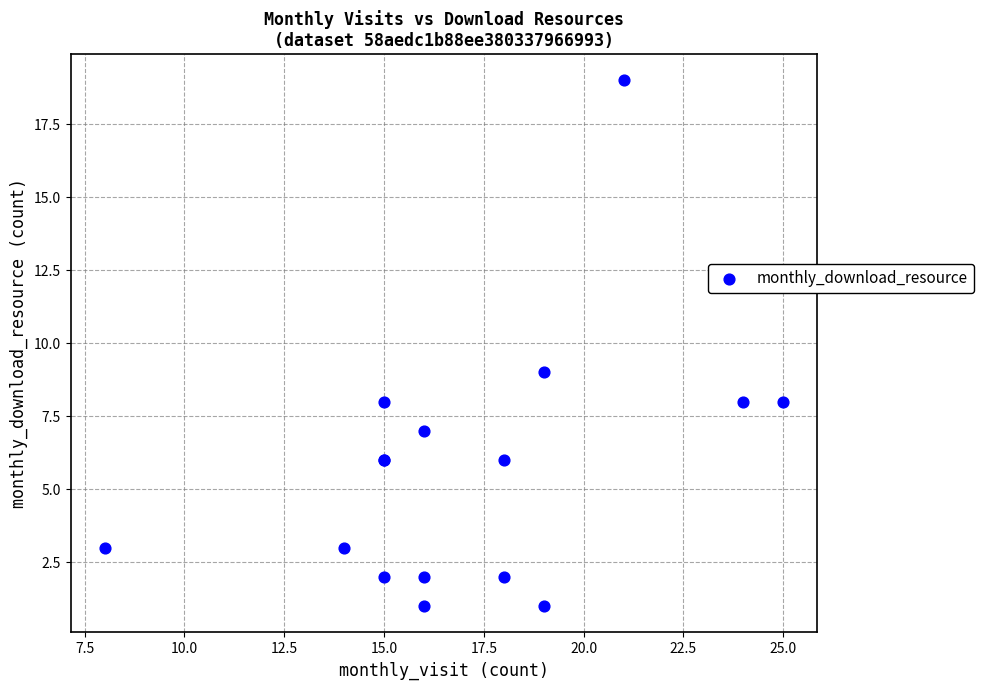

What Y value in the scatter plot is closest to 10?

9